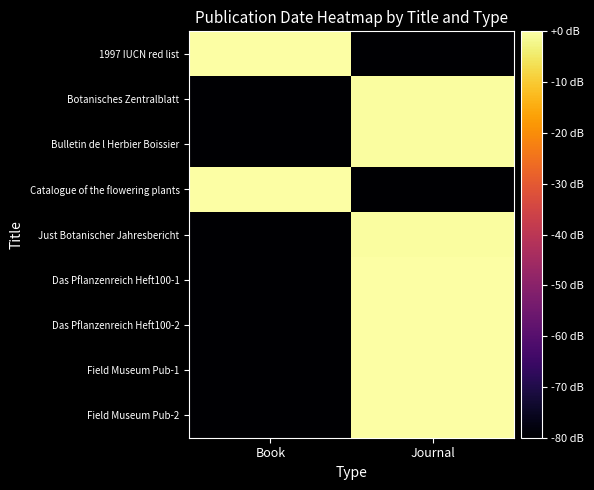

Between Journal and Book, which is larger?

Book